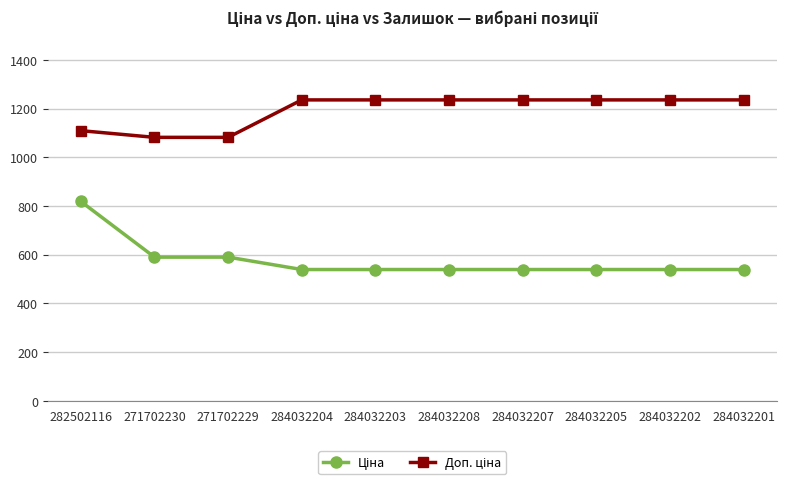

At how many categories does at least one series exceed 1188?

7